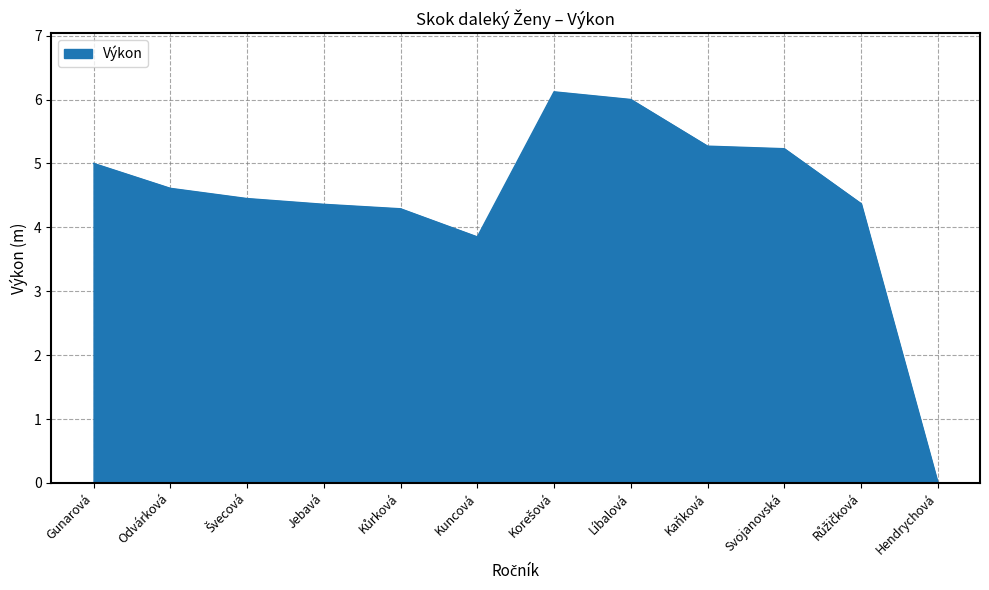

What position from the right is Gunarová?

12